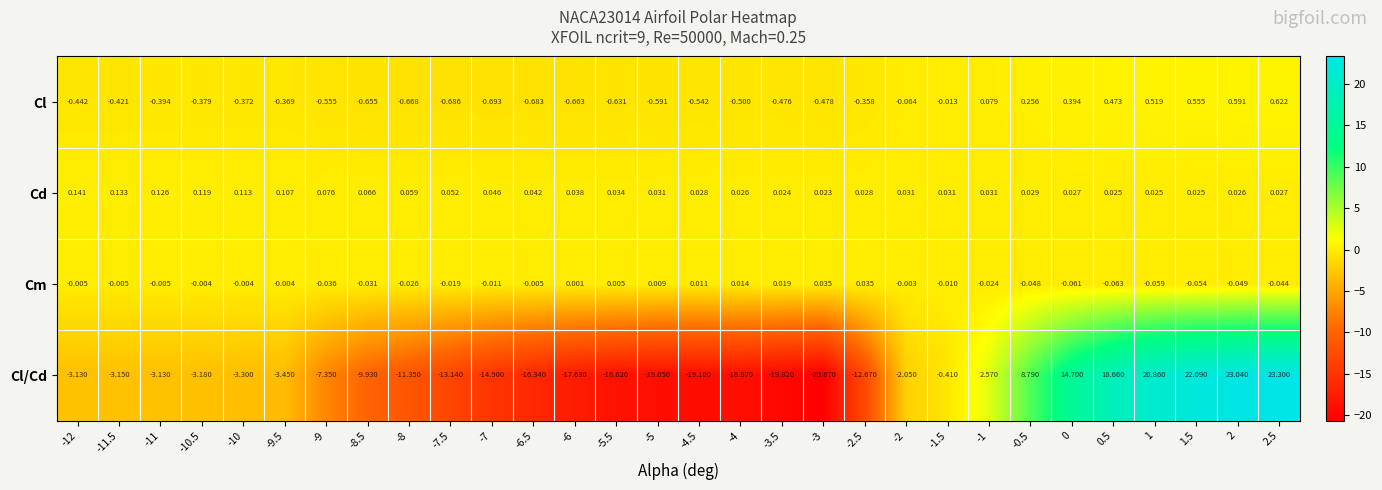

Rank the series at -7 from lowest to highest value.

Cl/Cd, Cl, Cm, Cd